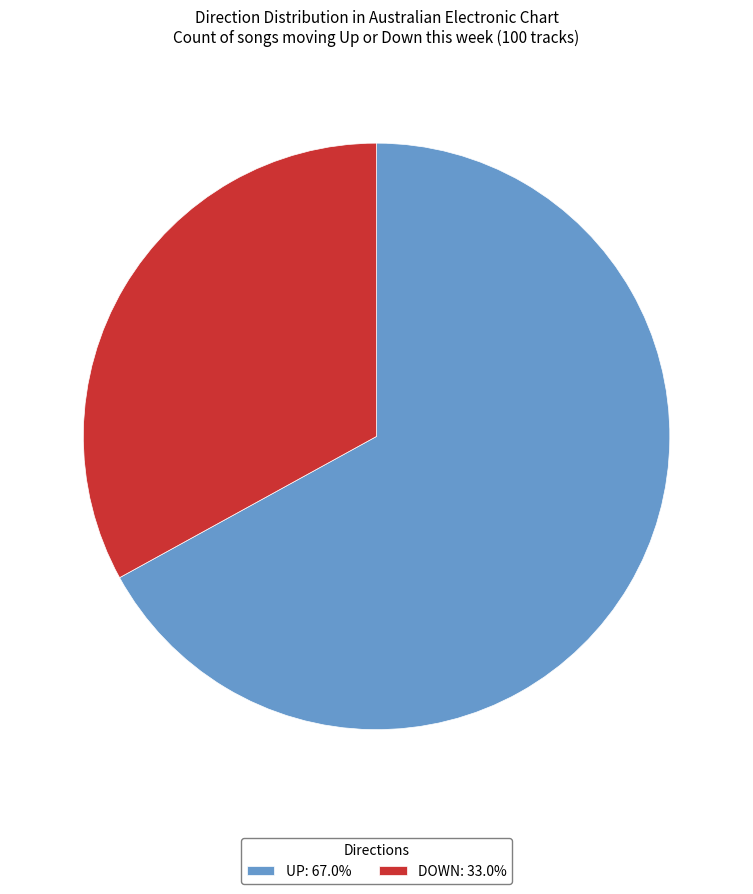

Does any single category account for the majority?

Yes